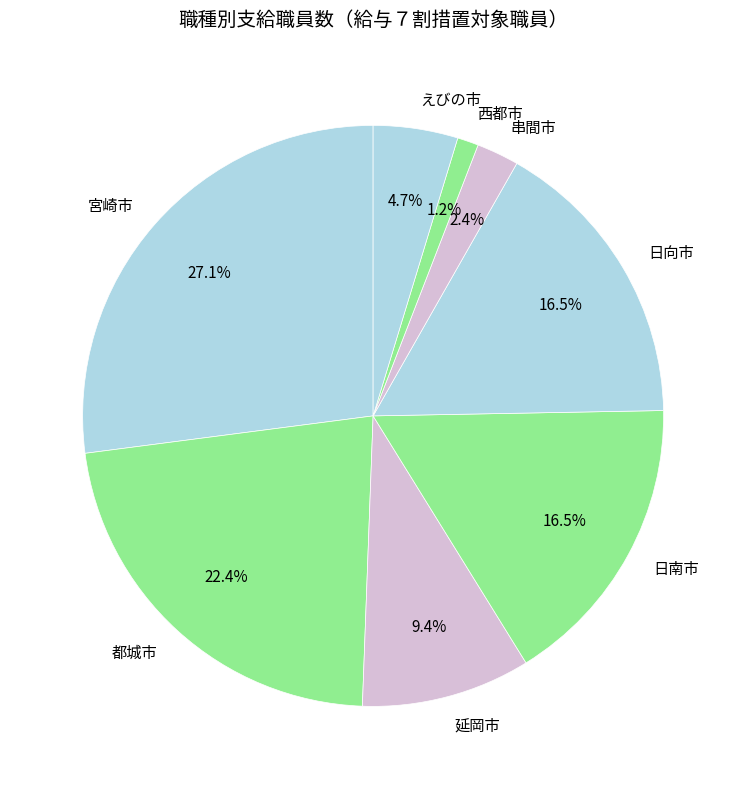

How many segments does this pie chart have?

8